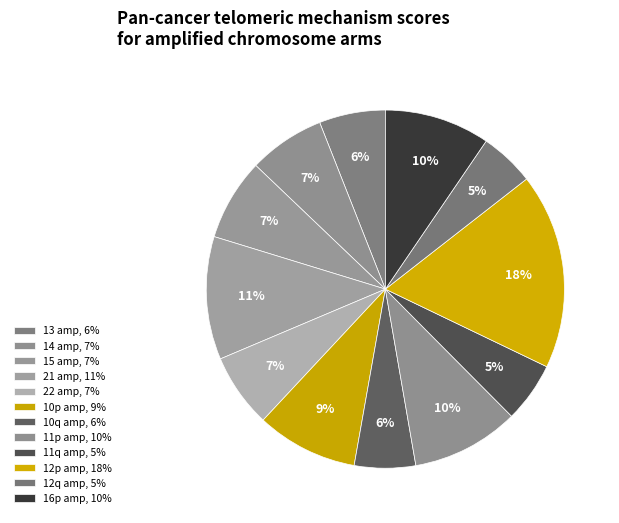

Is it true that 16p amp is 1% of the pie?

False